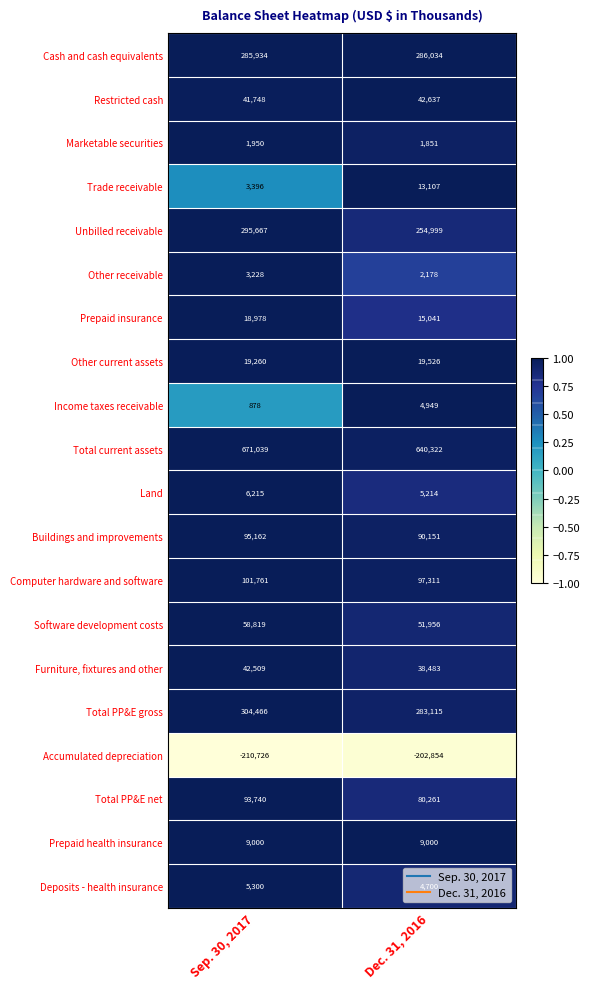

What is the sum of all Furniture, fixtures and other values?

80992